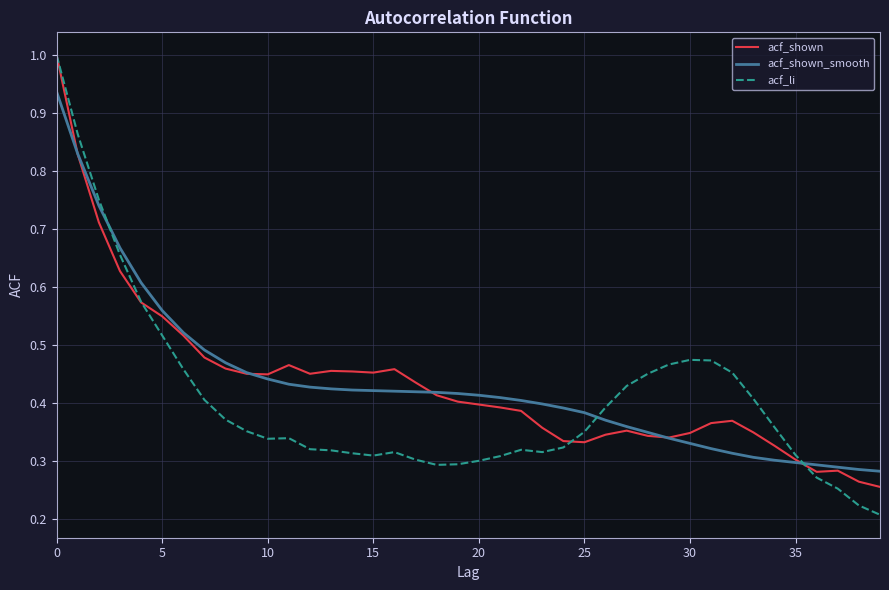

Which series has the widest spread of values?

acf_li